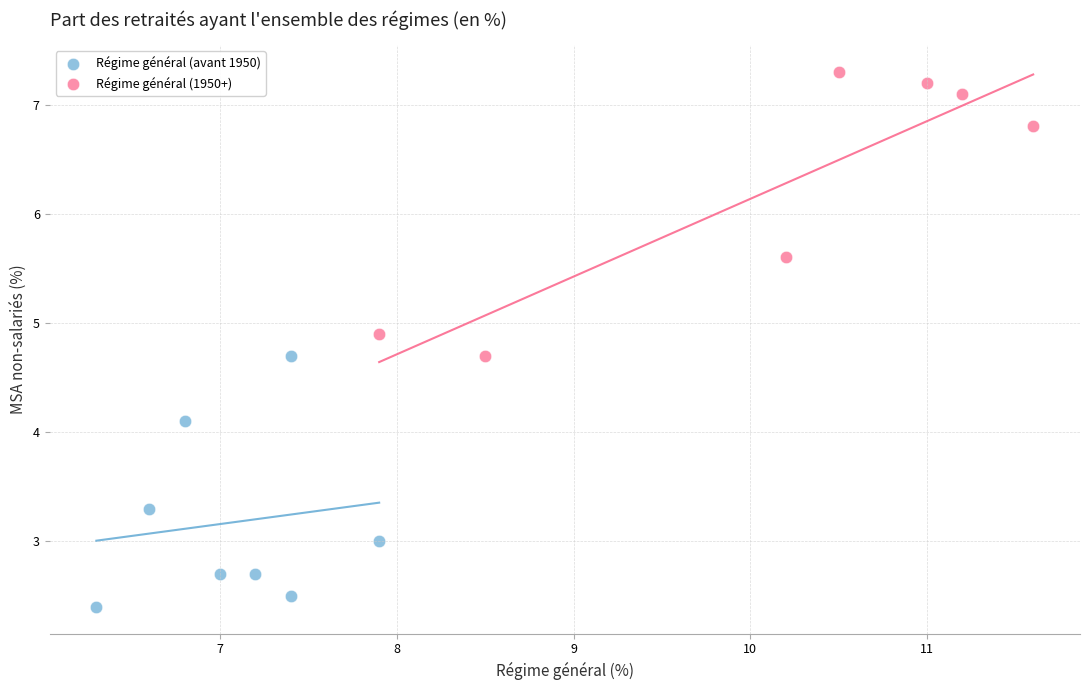

Which series contains the lowest Y value?

Régime général (avant 1950)